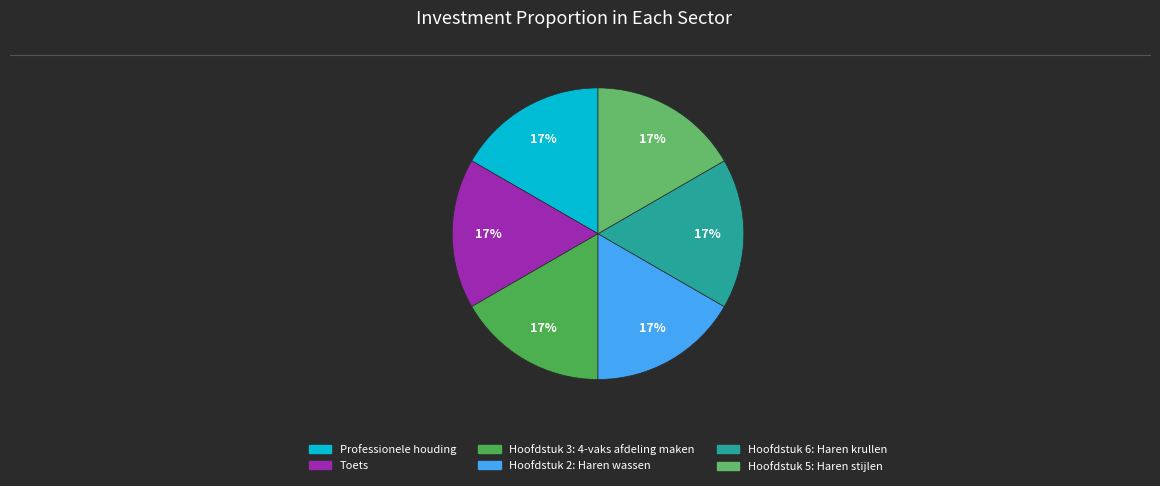

How many slices are in this pie chart?

6